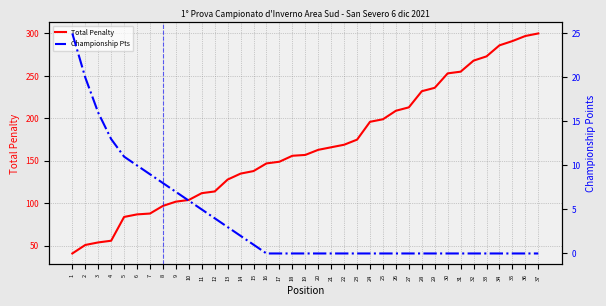

Is it true that Total Penalty equals 291 at 35?

True